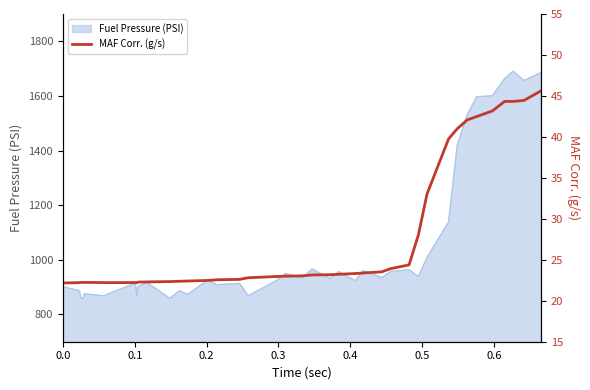

Count the number of categories in the chart.

40